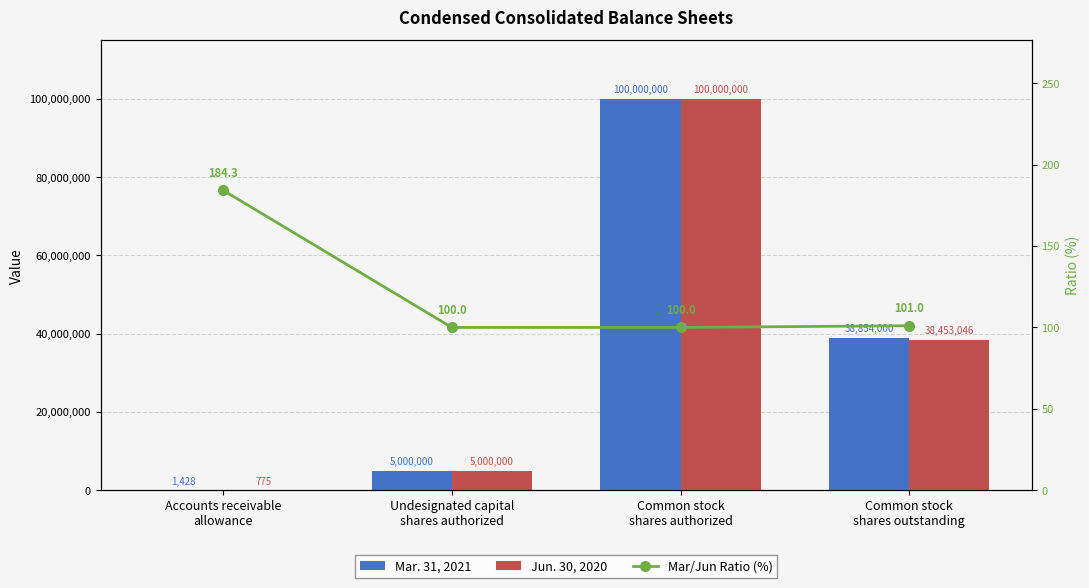

Which series has the largest total across all categories?

Mar. 31, 2021